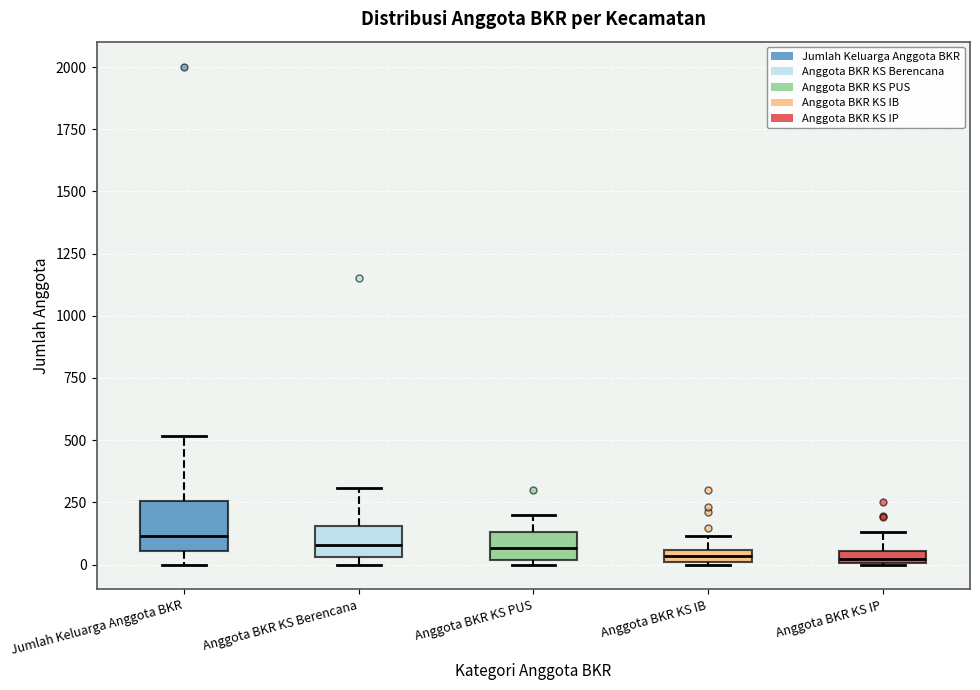

Where is the upper edge of the box for Jumlah Keluarga Anggota BKR on the y-axis? The values are not printed on the chart, so give them approximately, as read against the axis.

250